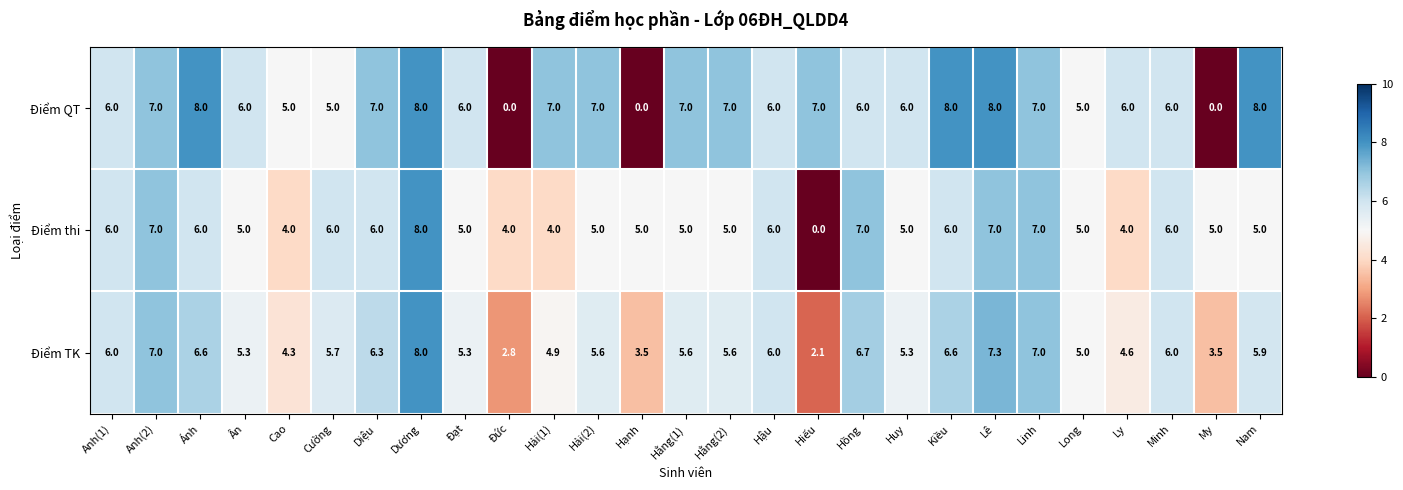

At which label does Điểm TK first exceed 5?

Anh(1)